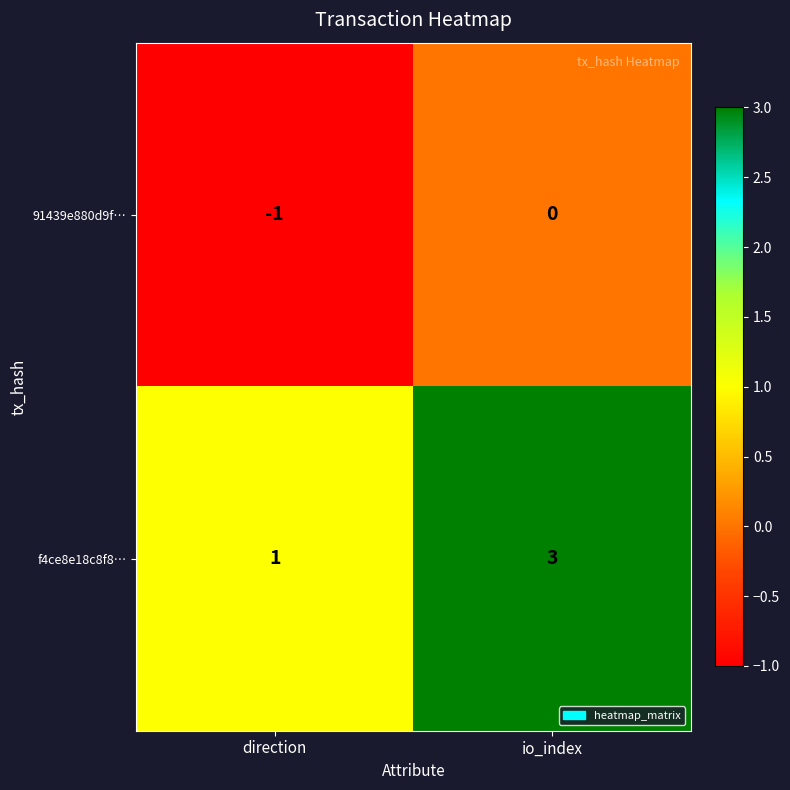

Which label corresponds to the smallest value in the chart?

direction